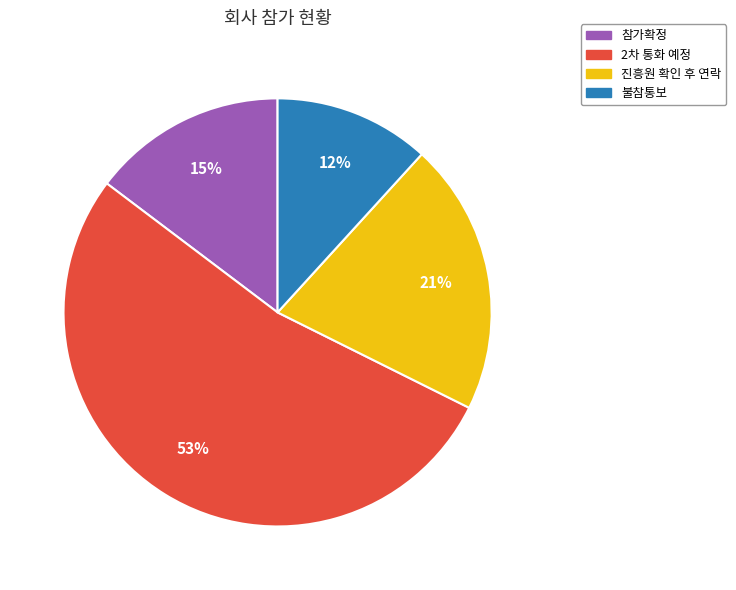

To the nearest percent, what is the difference between the 진흥원 확인 후 연락 and 불참통보 slice percentages?

9%